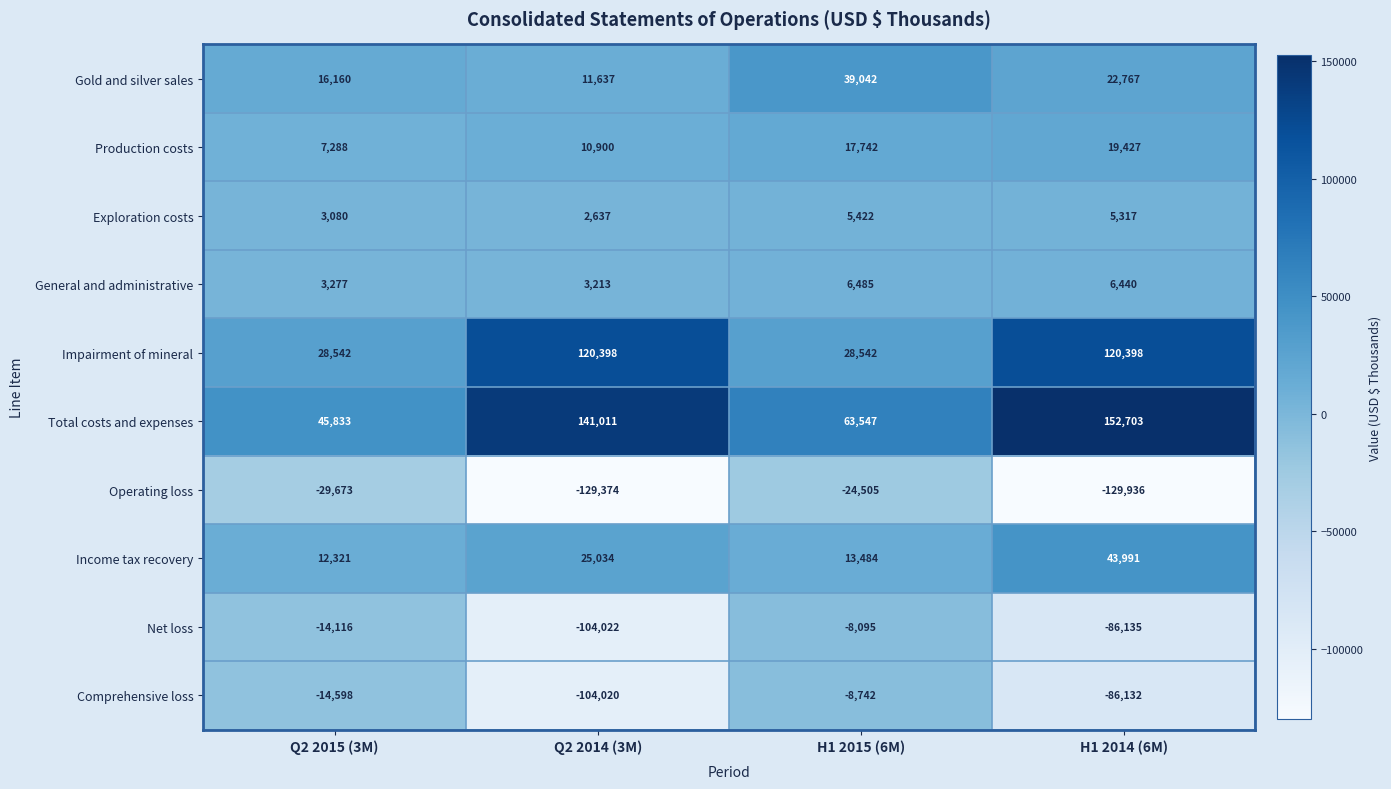

Which label corresponds to the smallest value in the chart?

H1 2014 (6M)